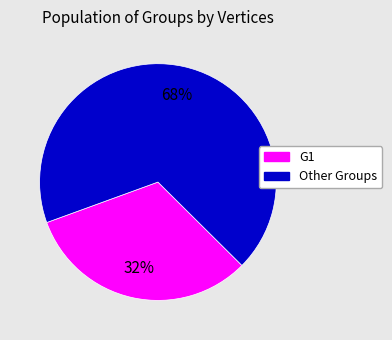

To the nearest percent, what is the average slice percentage?

50%